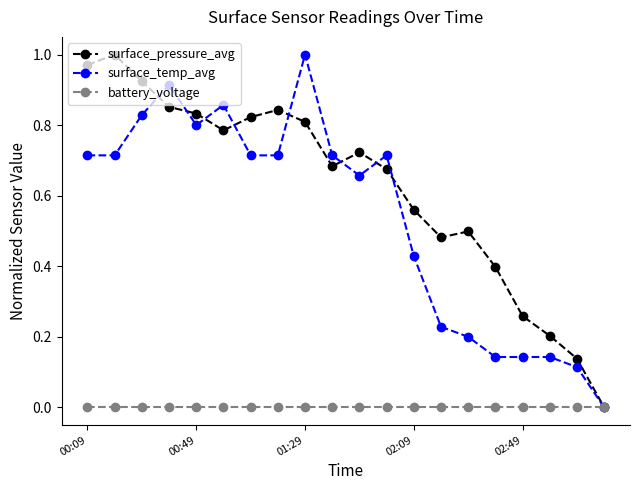

Which series has the largest total across all categories?

surface_pressure_avg